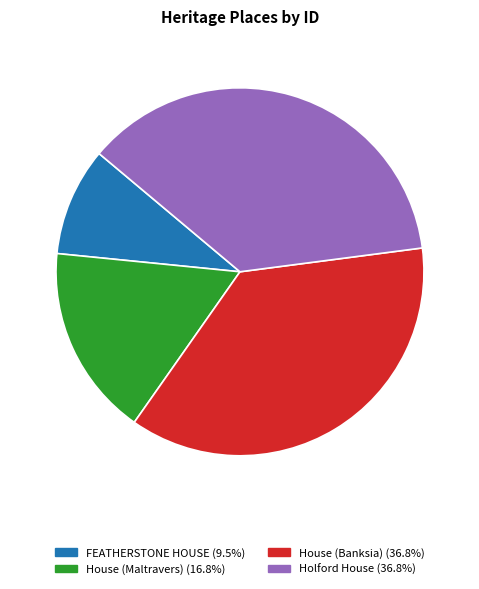

What is the ratio of the value at Holford House to the value at House (Maltravers)?

2.2